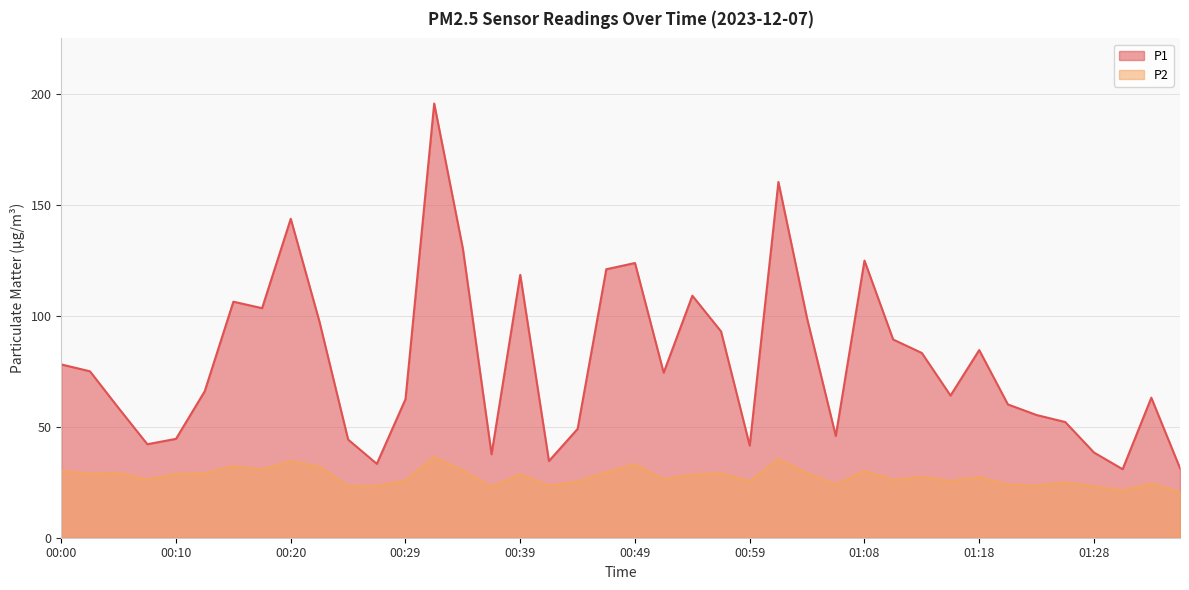

List the series in order of their overall mean, highest first.

P1, P2